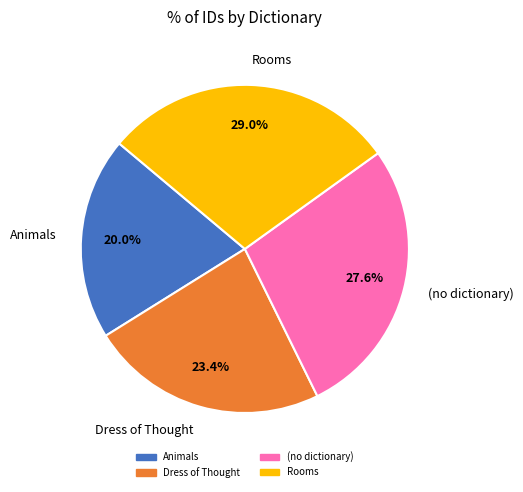

Which category has the biggest portion of the pie?

Rooms